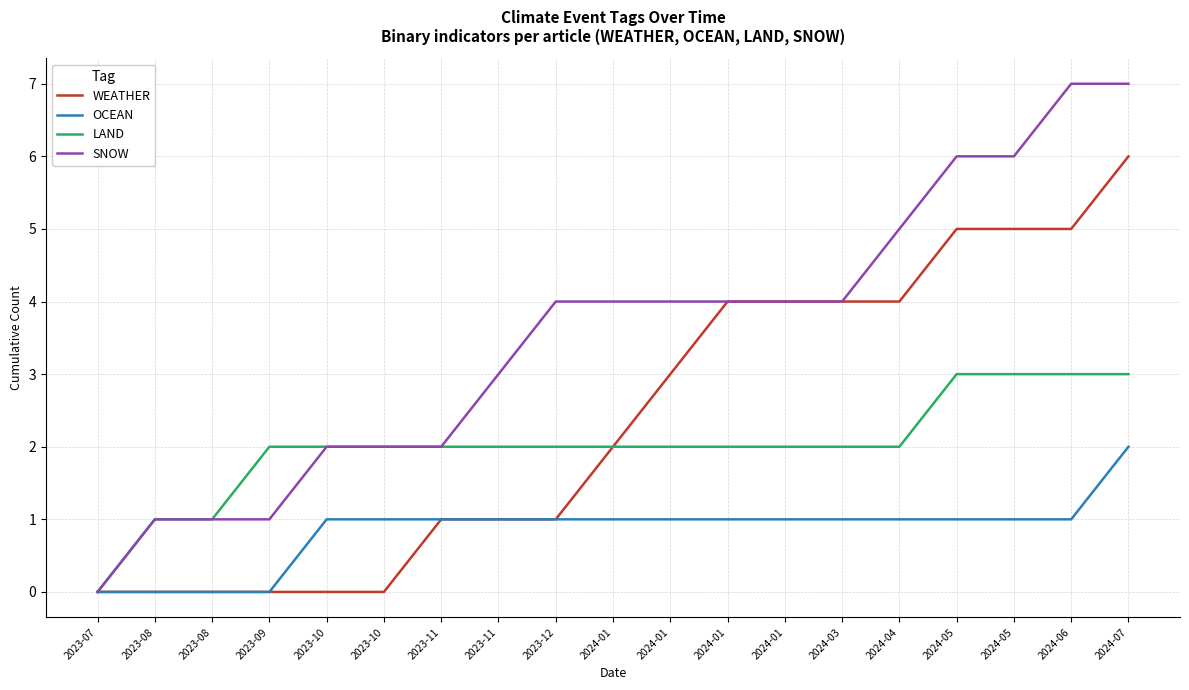

What are all the series names shown in the legend?

WEATHER, OCEAN, LAND, SNOW